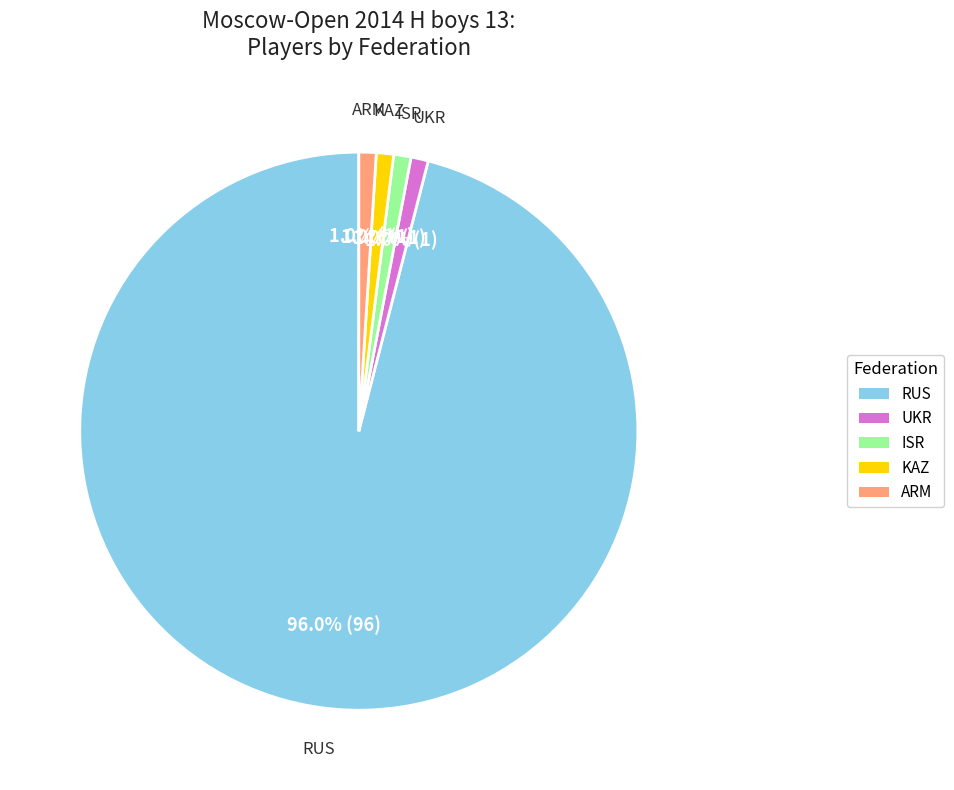

What is the largest slice in the pie chart?

RUS